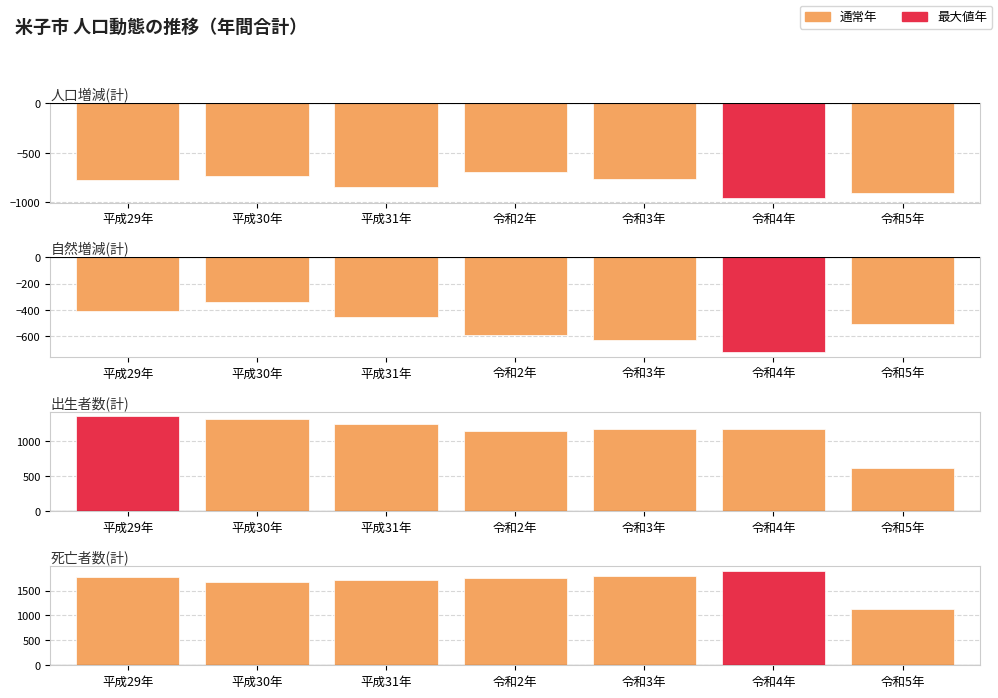

What is the average value of the 死亡者数(計) series?

1673